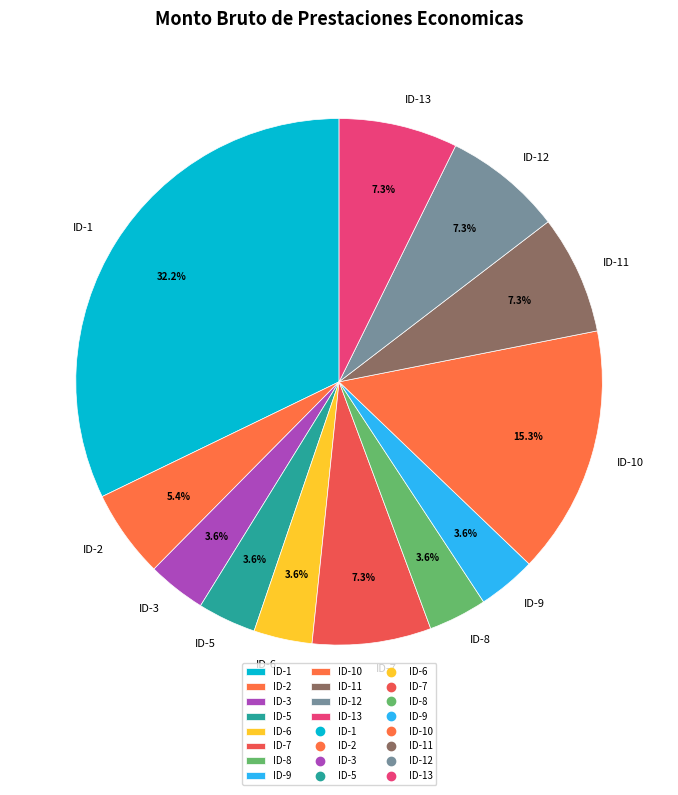

Which slice is the largest?

ID-1